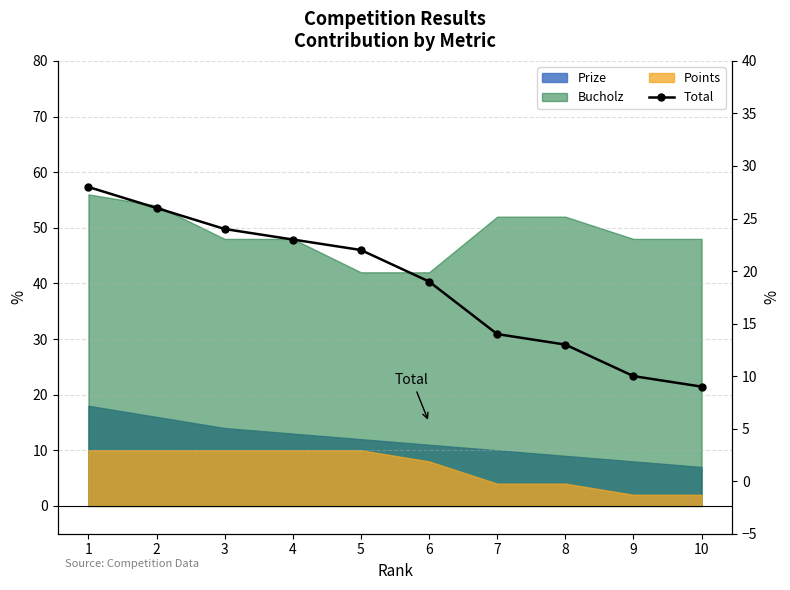

True or false: the data shows 24 at 3.

True